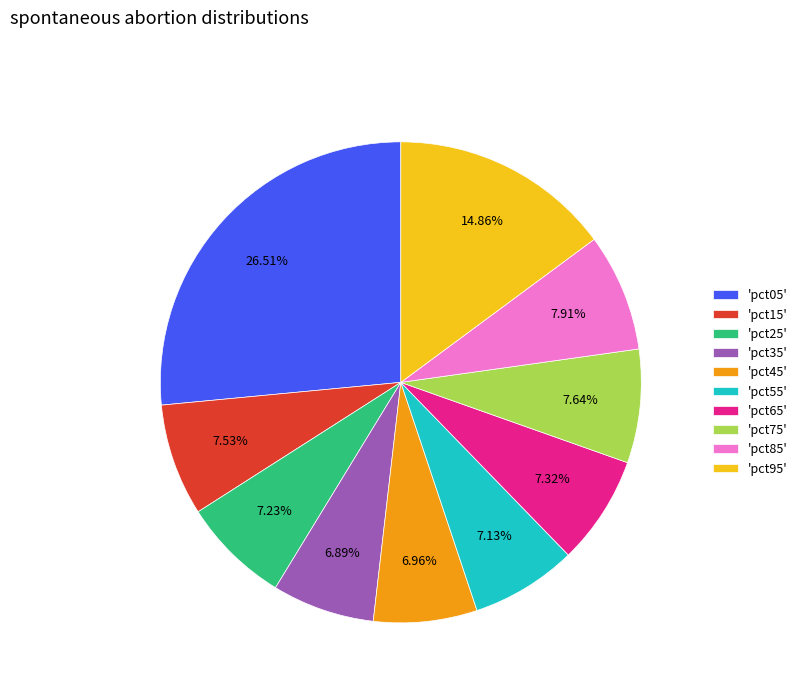

Is there a majority slice in this chart?

No